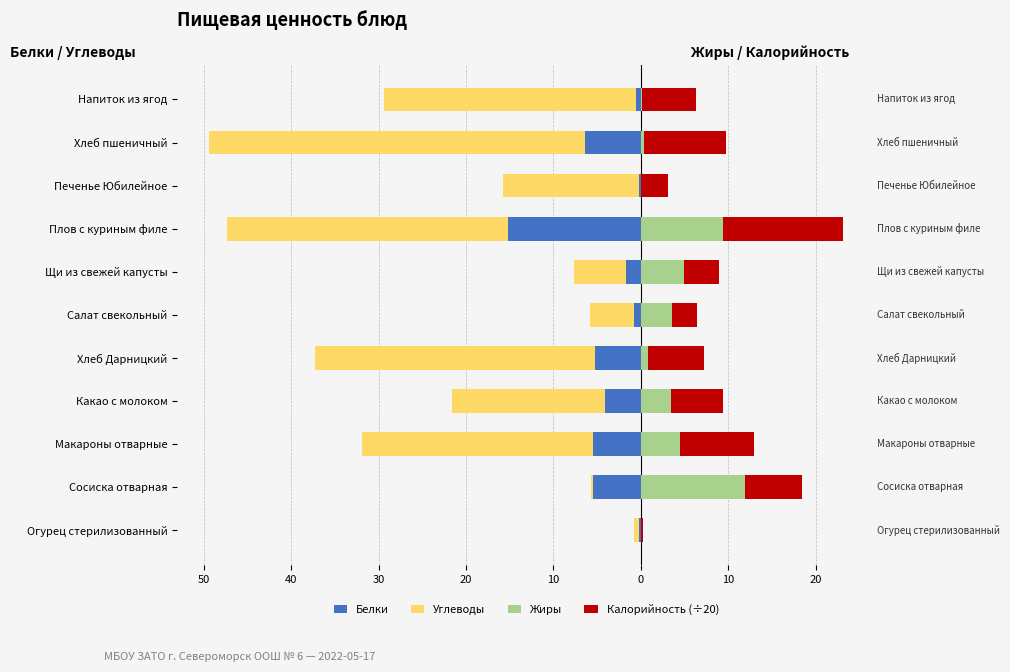

What is the maximum value for Калорийность (÷20)?

13.7